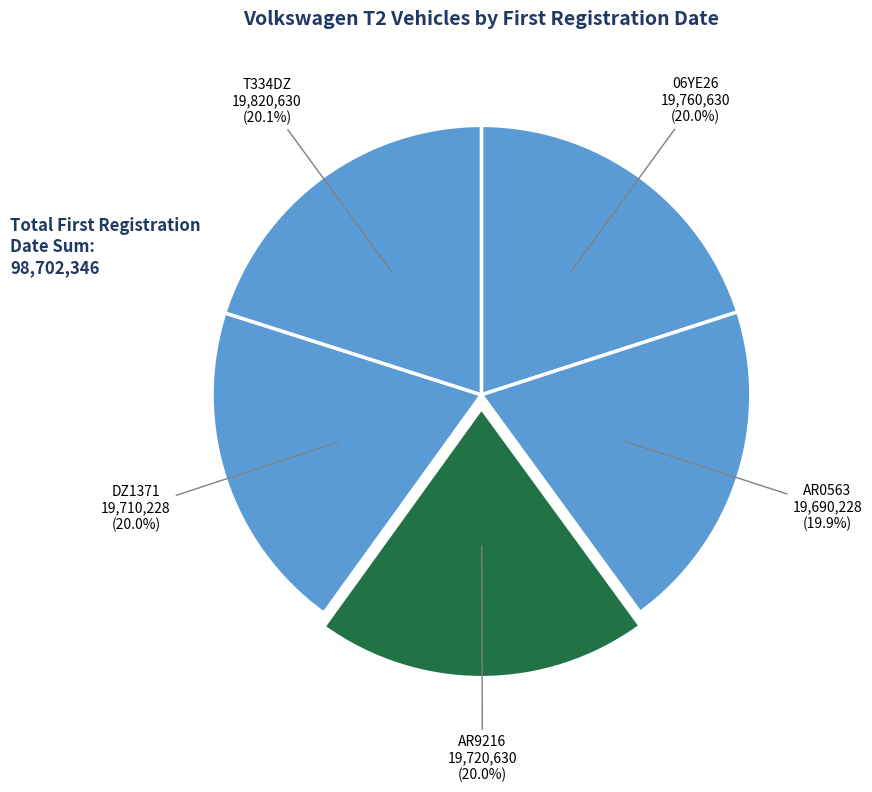

Count the number of slices in the pie.

5